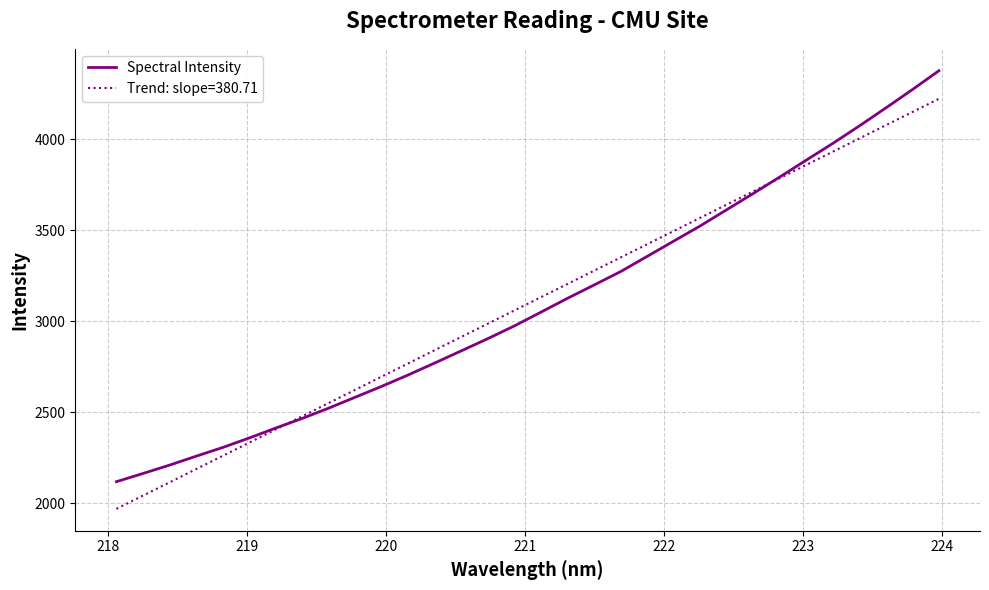

What is the maximum value for Spectral Intensity?

4376.5